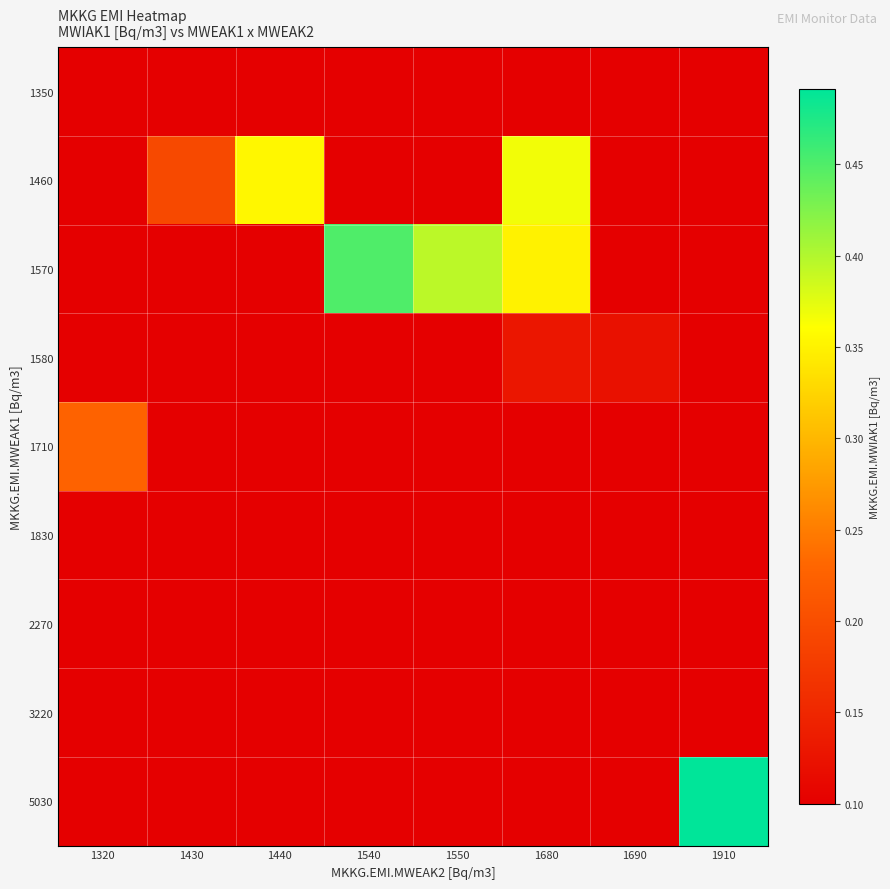

What is the spread (max minus min) of values at 1540?

0.3